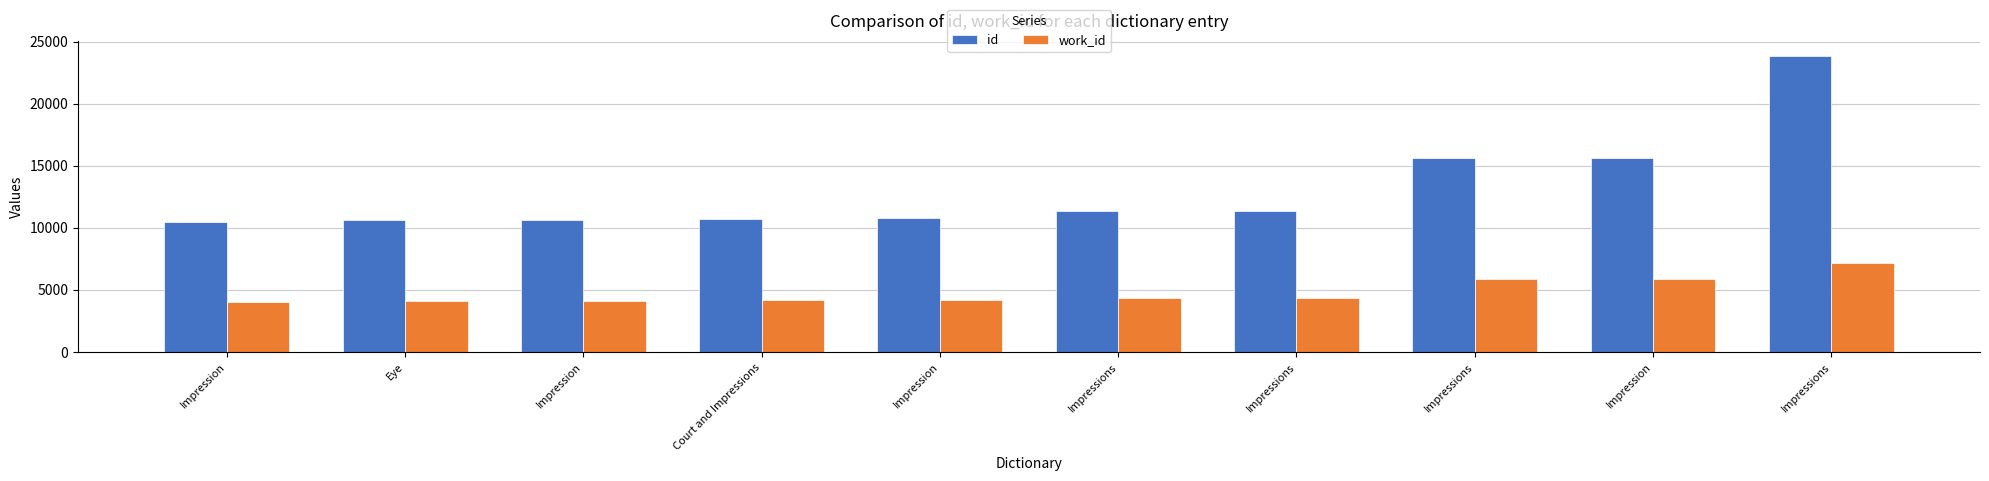

Count the number of data series in this chart.

2